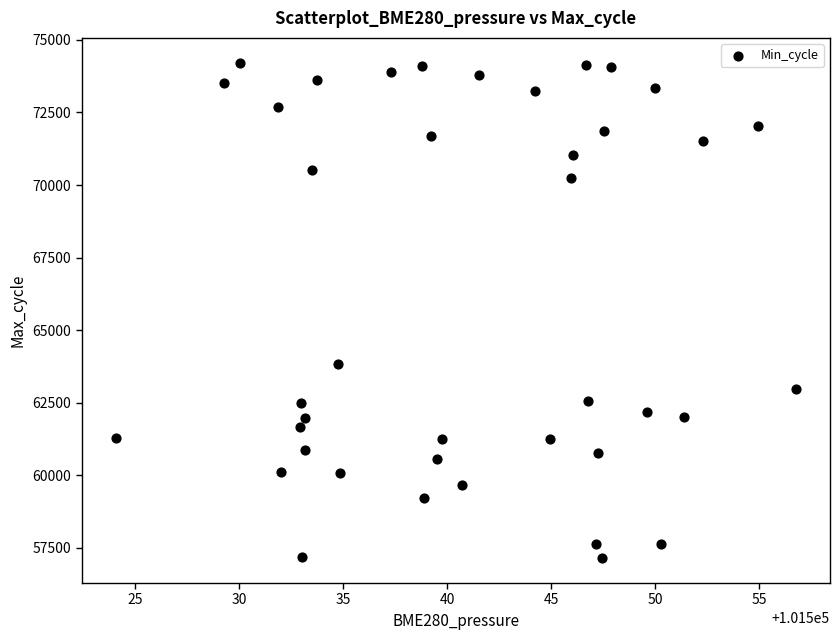

What is the range of Y values (max minus min)?

17075